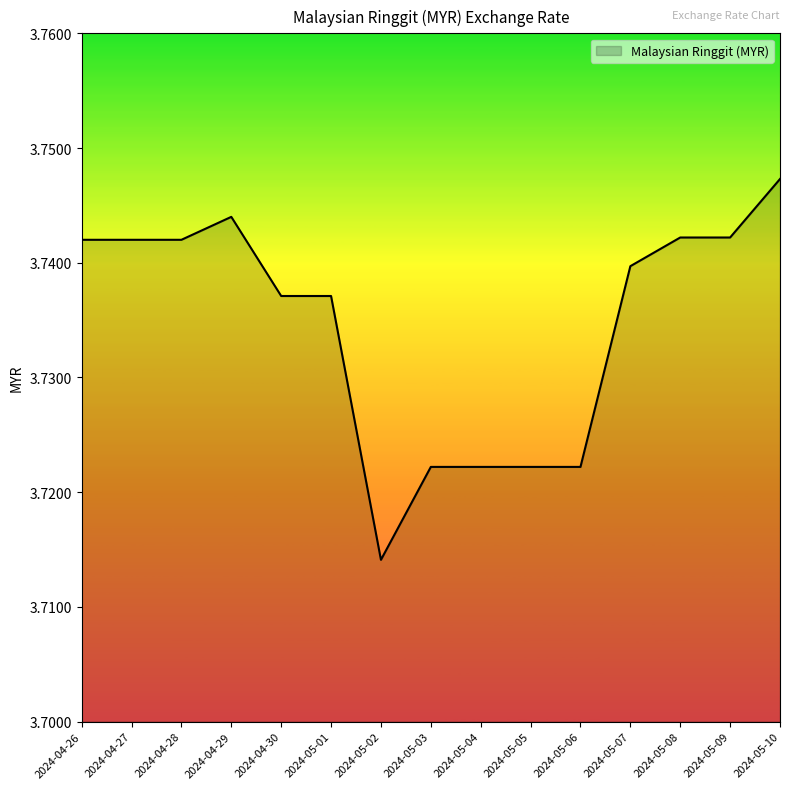

What position from the right is 2024-05-02?

9